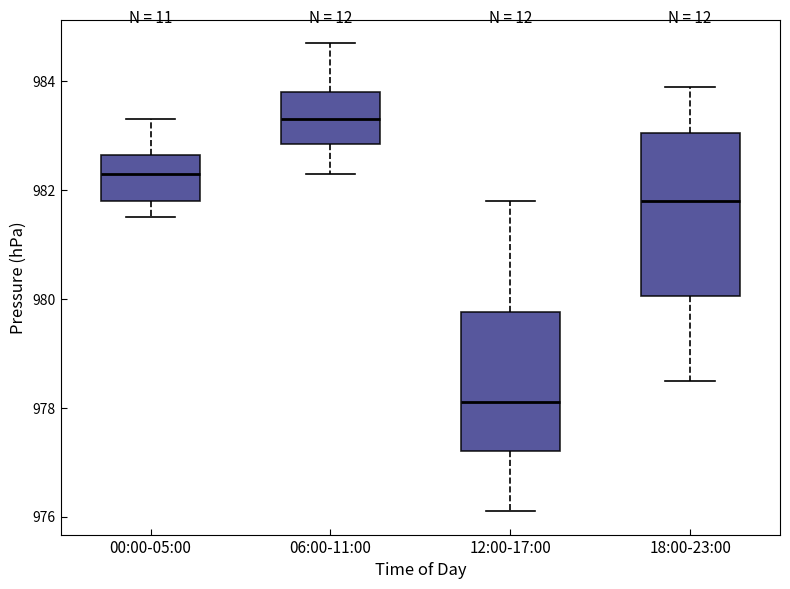

Reading left to right, transcribe this box plot: for each box, give where its median line is, the range the box spans, and where its two whiskers end, as read against the y-axis. The values are not printed on the chart, so give them approximately, as read against the axis.

00:00-05:00: median 982.4, box 981.8 to 982.6, whiskers 981.6 to 983.4
06:00-11:00: median 983.4, box 982.8 to 983.8, whiskers 982.4 to 984.8
12:00-17:00: median 978.2, box 977.2 to 979.8, whiskers 976.2 to 981.8
18:00-23:00: median 981.8, box 980.0 to 983.0, whiskers 978.6 to 984.0